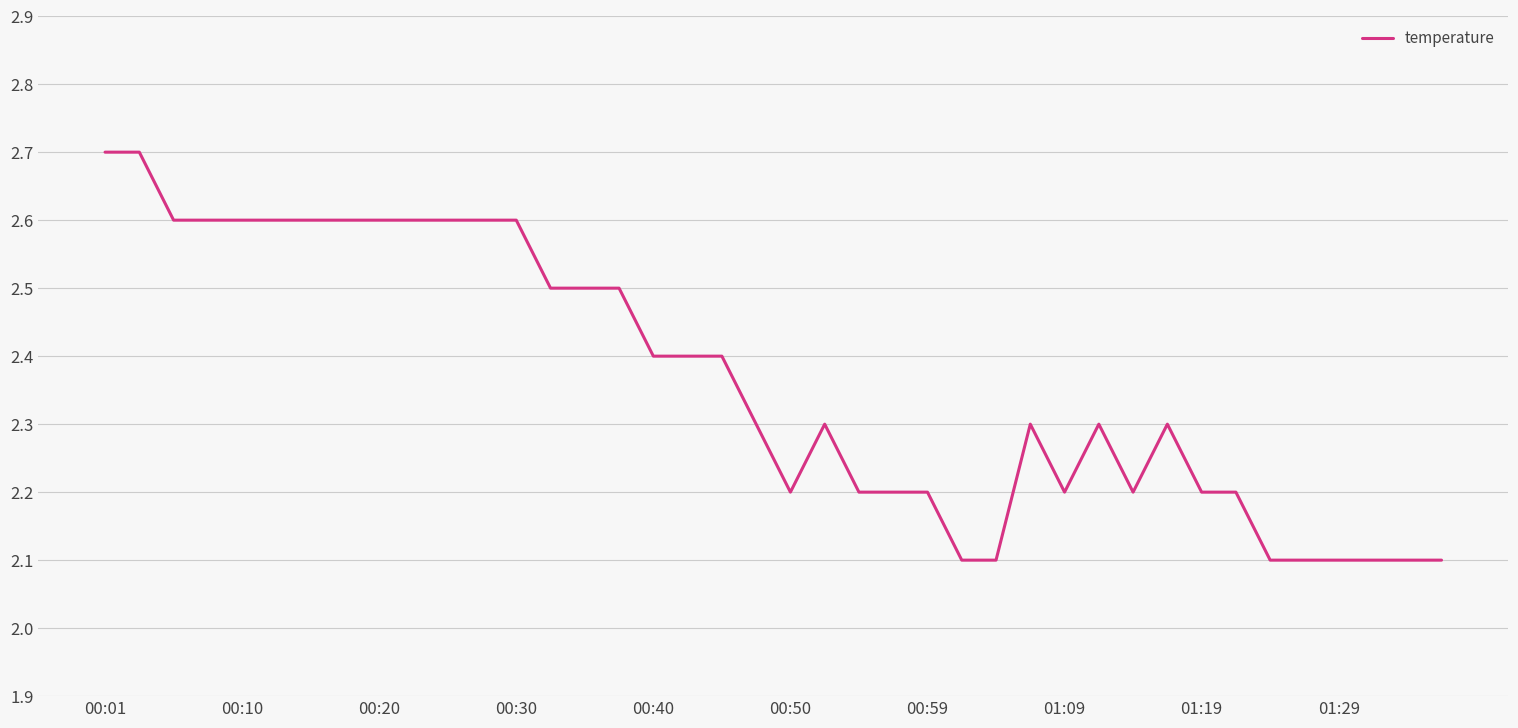

What is the minimum value shown in the chart?

2.1